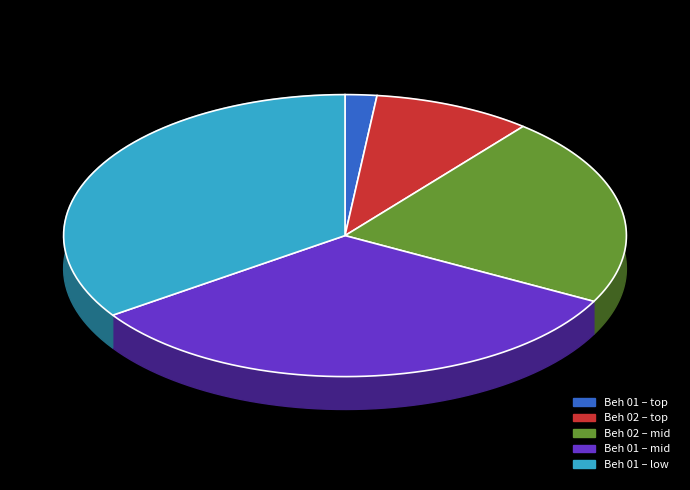

Does 8 represent more than half of the total?

No